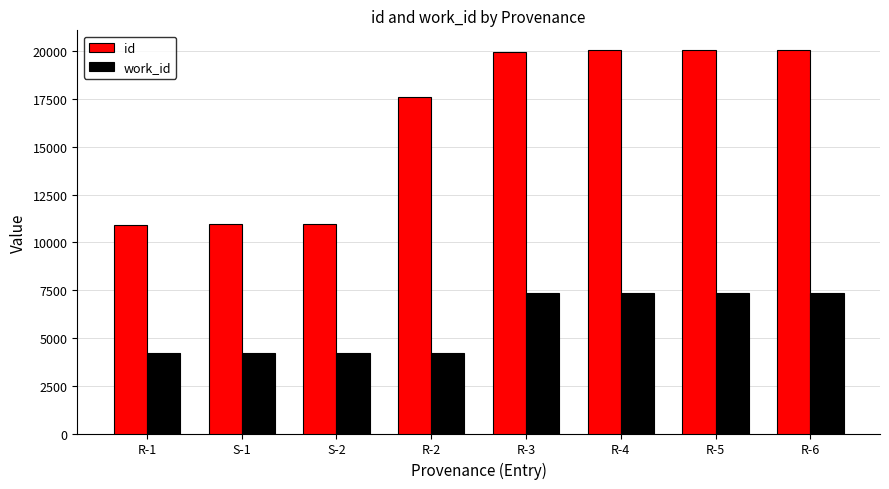

How many bars are there in each group?

2